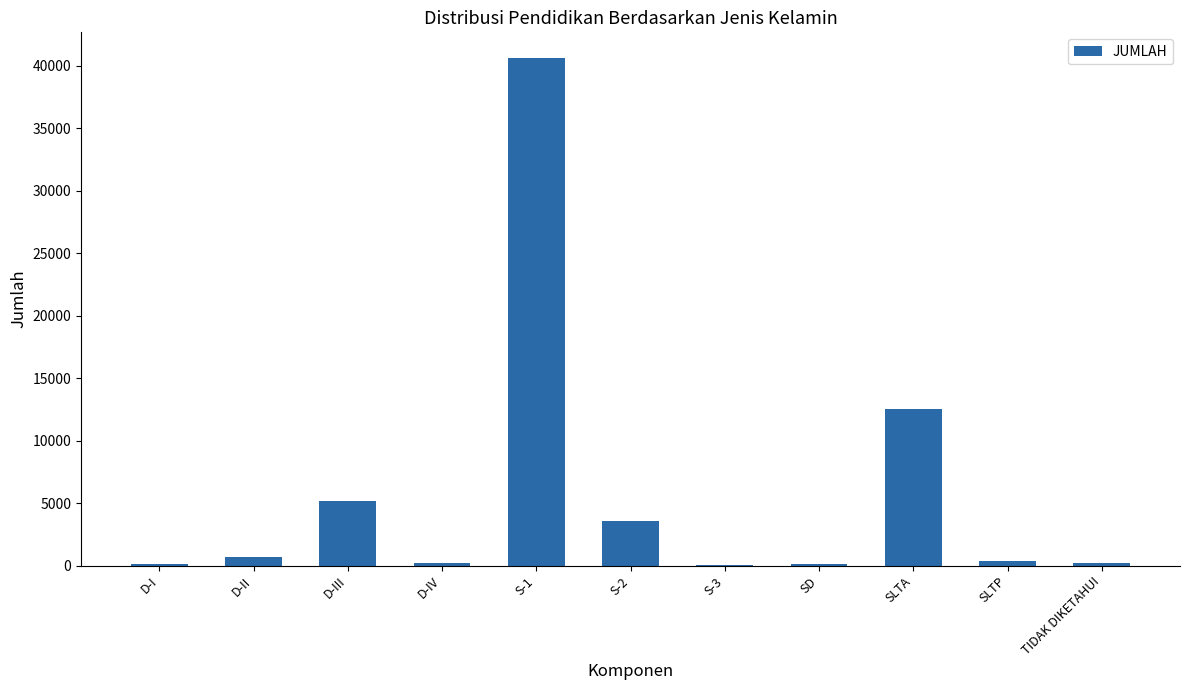

At which category does the chart reach its peak across all series?

S-1